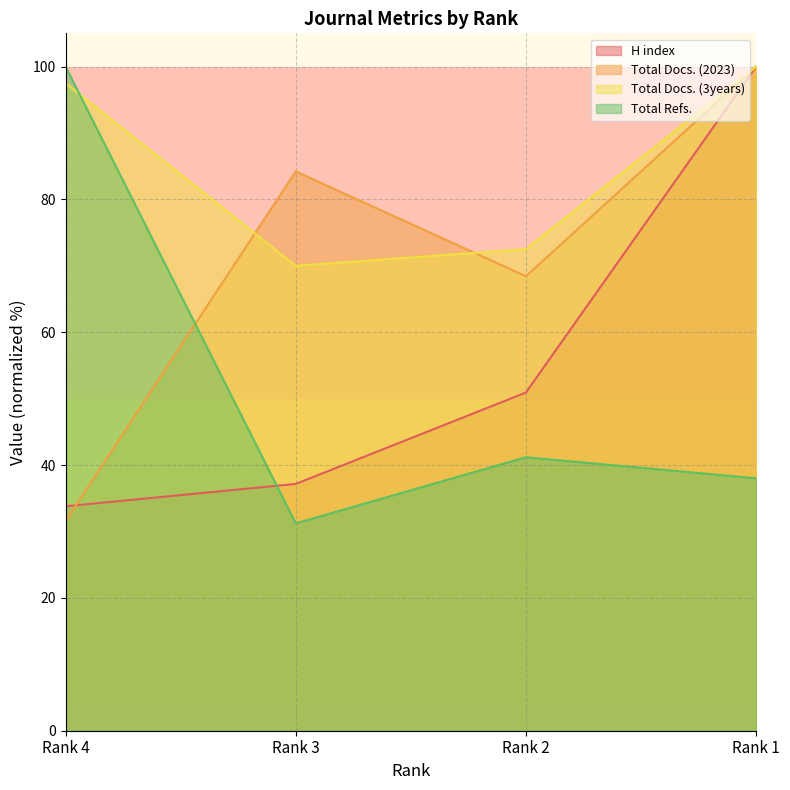

The H index series shows 56.1 at Rank 4. True or false?

False